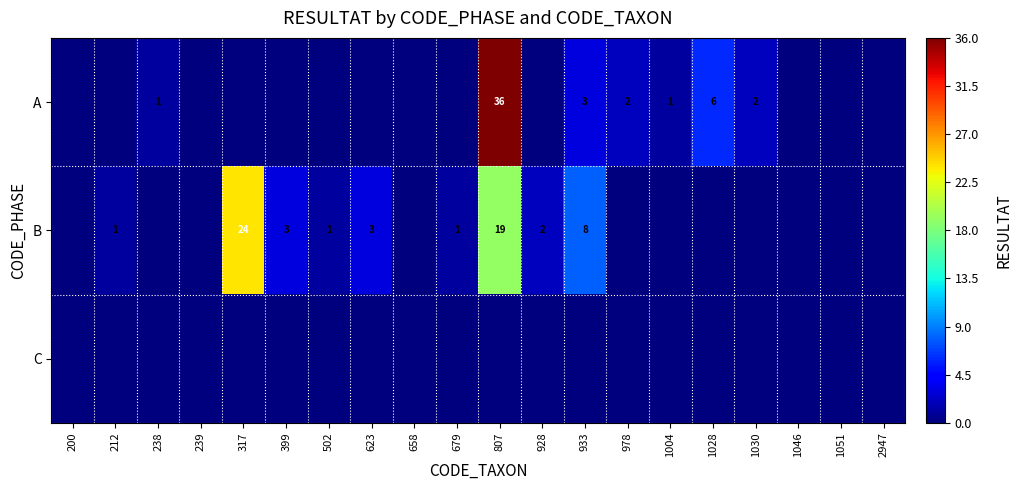

True or false: A has a value of 6 at 1028.

True